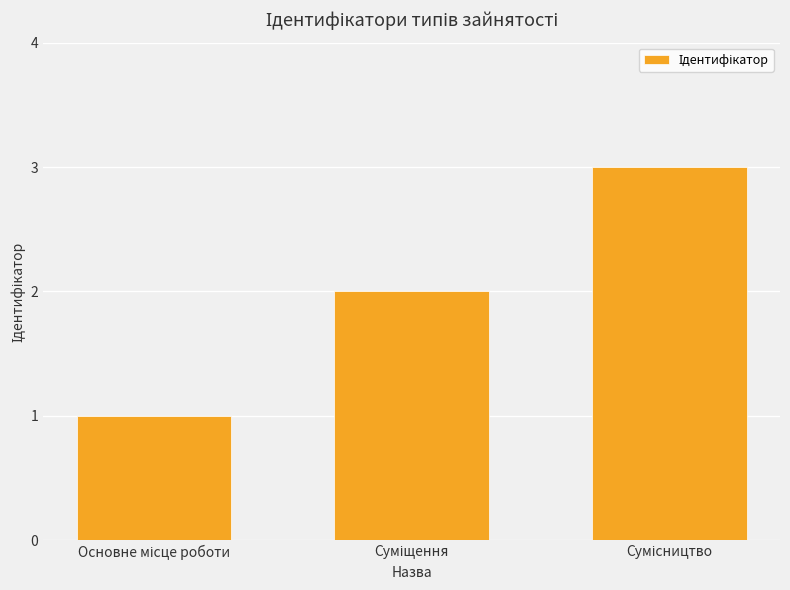

What is the greatest value displayed?

3